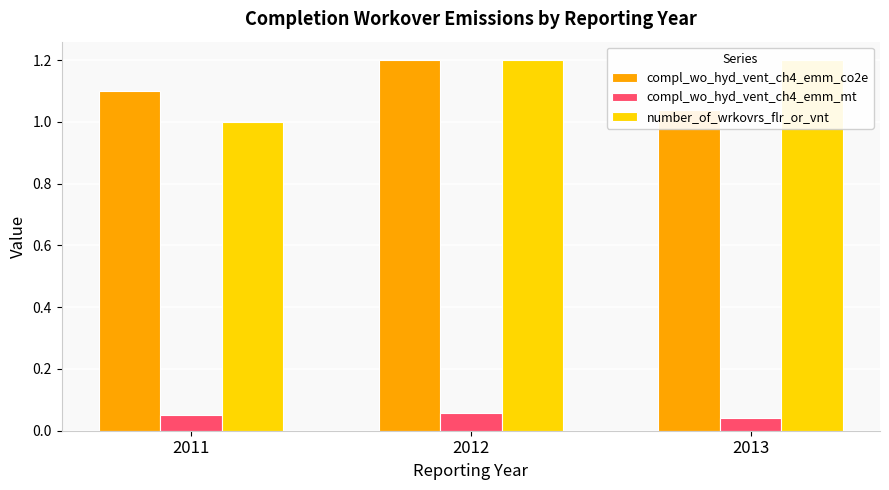

Which series has the widest spread of values?

number_of_wrkovrs_flr_or_vnt